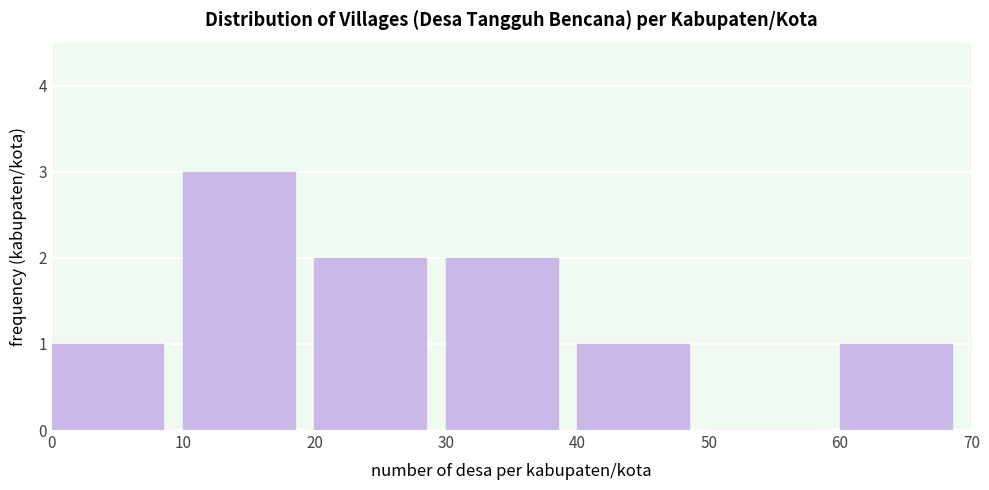

Reading left to right, transcribe this chart: for each bar, give the range it covers on the x-axis and its height. The values are not printed on the chart, so give them approximately, as read against the axis.

0 to 10: 1
10 to 20: 3
20 to 30: 2
30 to 40: 2
40 to 50: 1
50 to 60: 0
60 to 70: 1